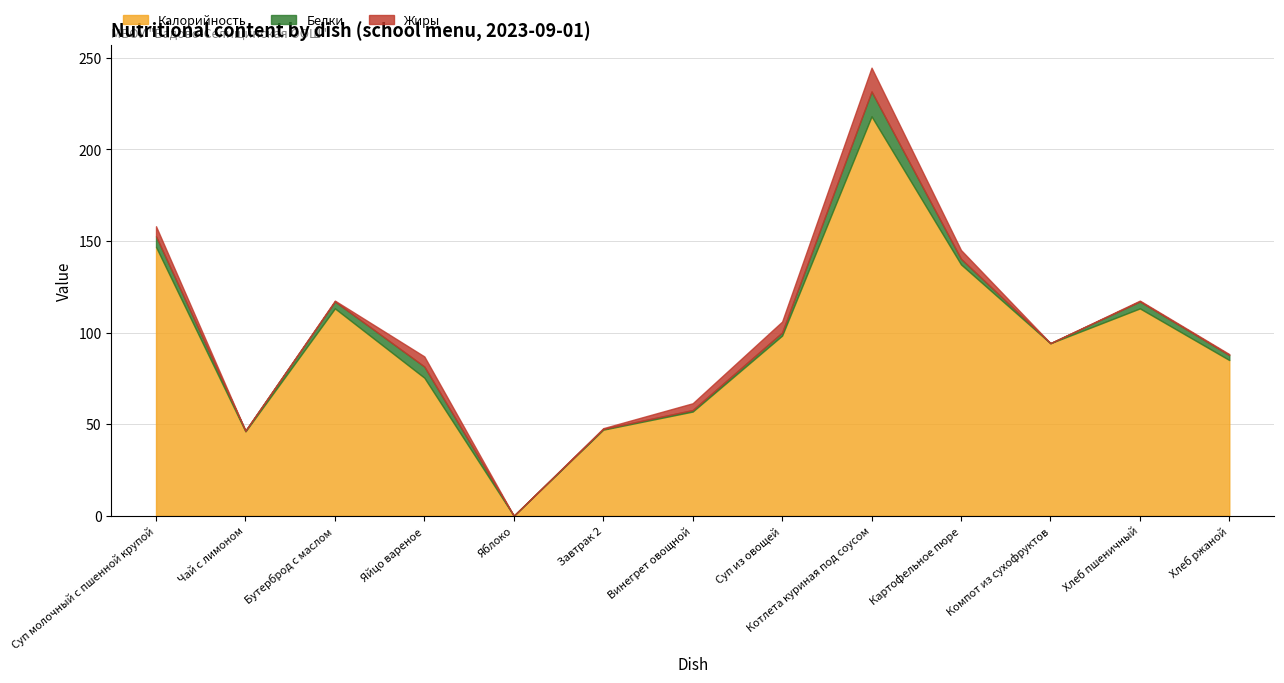

True or false: Белки and Калорийность cross at least once.

False